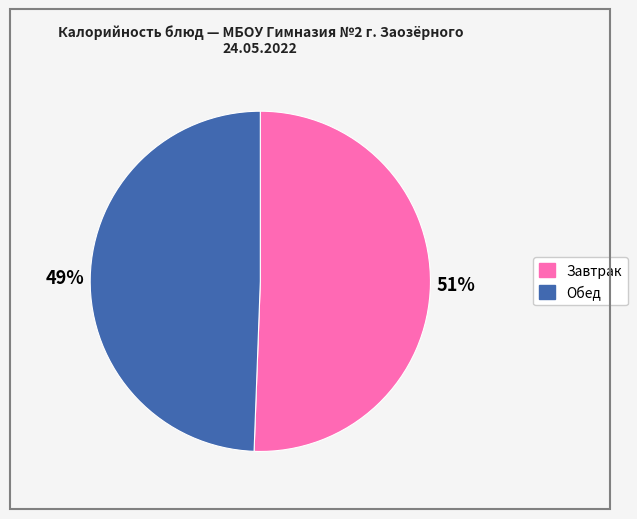

Is there any slice that represents more than half of the pie?

Yes